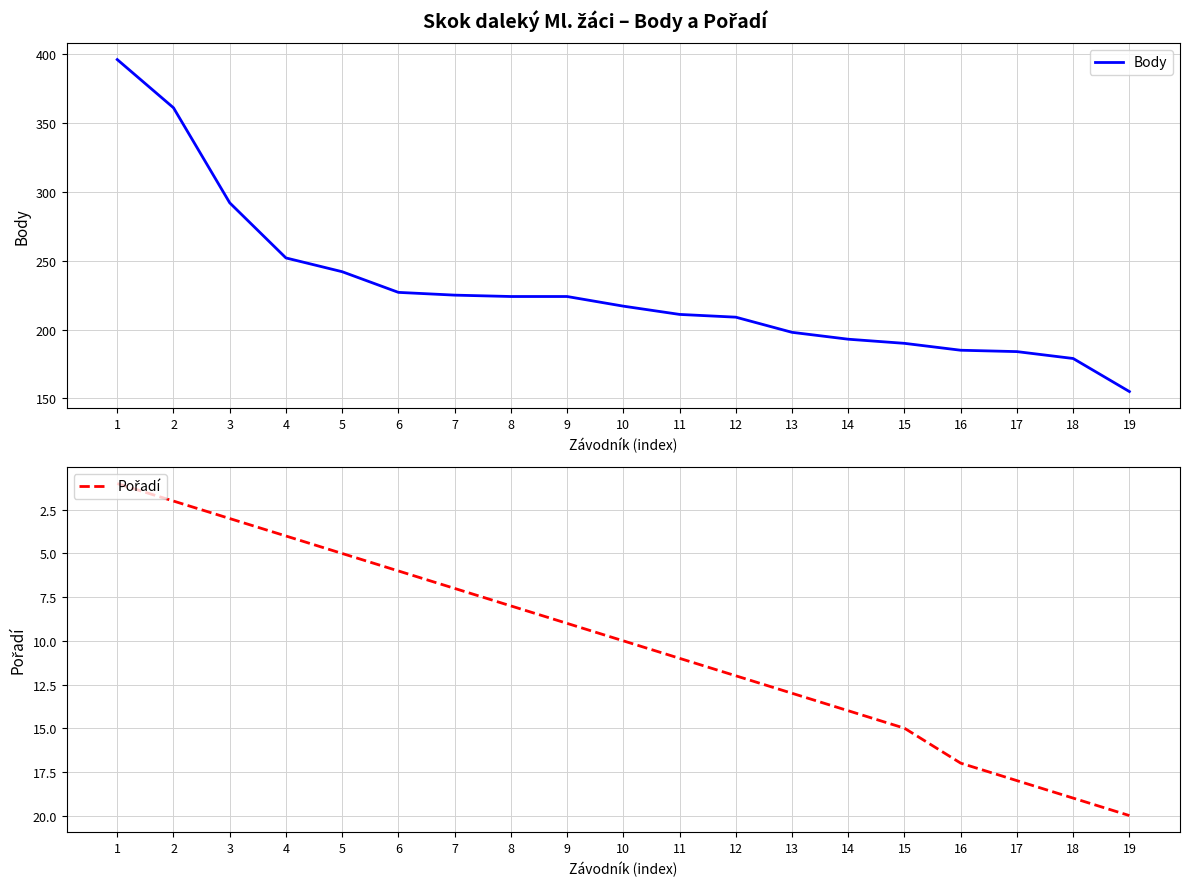

Which series has the widest spread of values?

Body